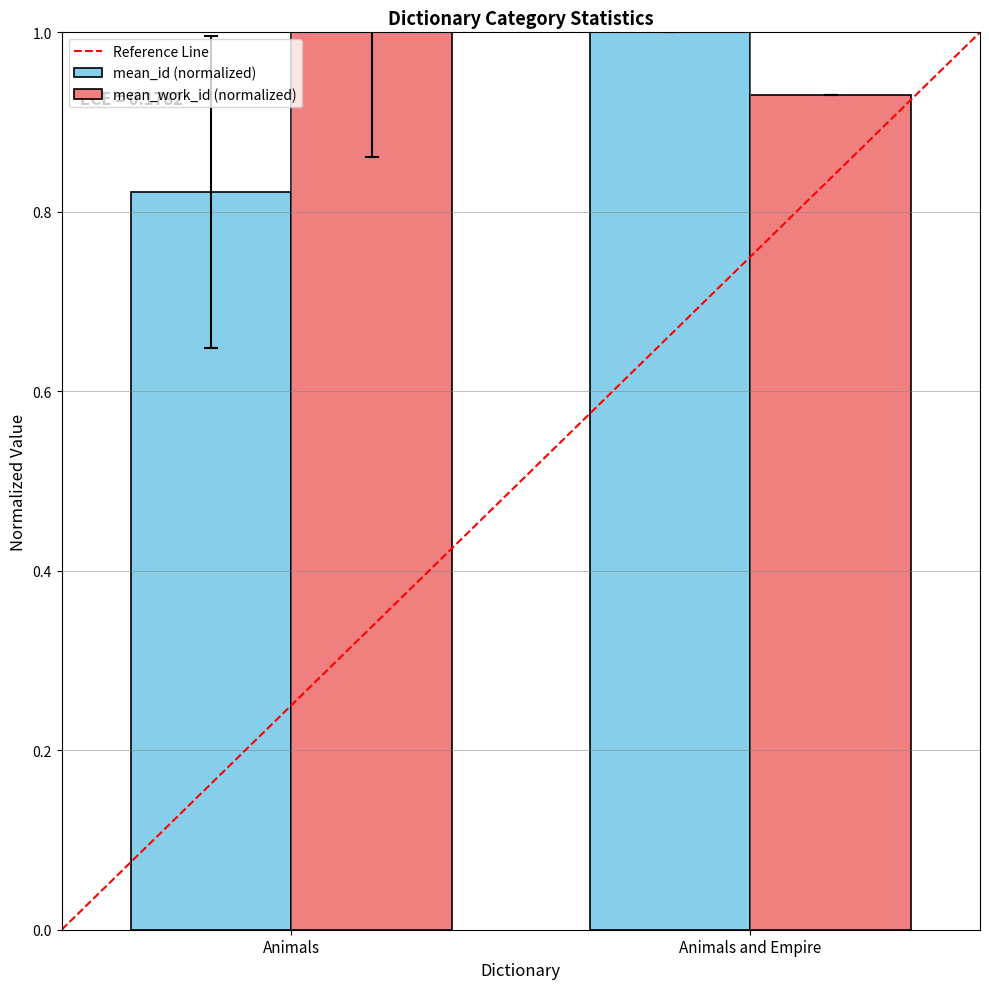

What is the sum of all mean_work_id (normalized) values?

1.9